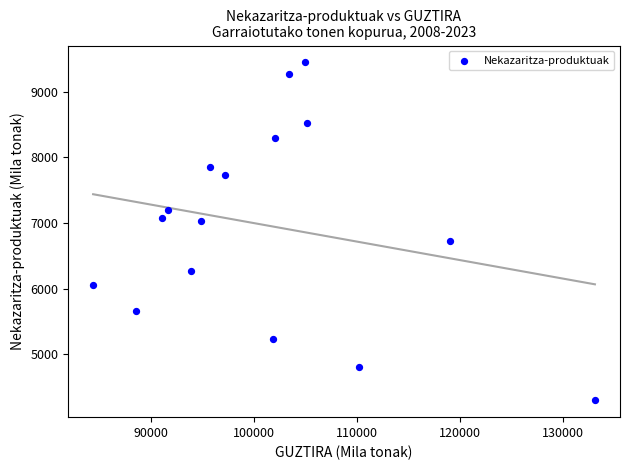

What is the range of X values (max minus min)?

48747.5